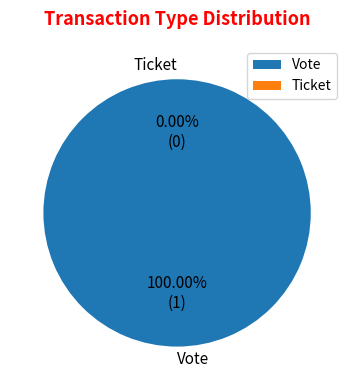

What percentage is the Vote slice, to the nearest percent?

100%